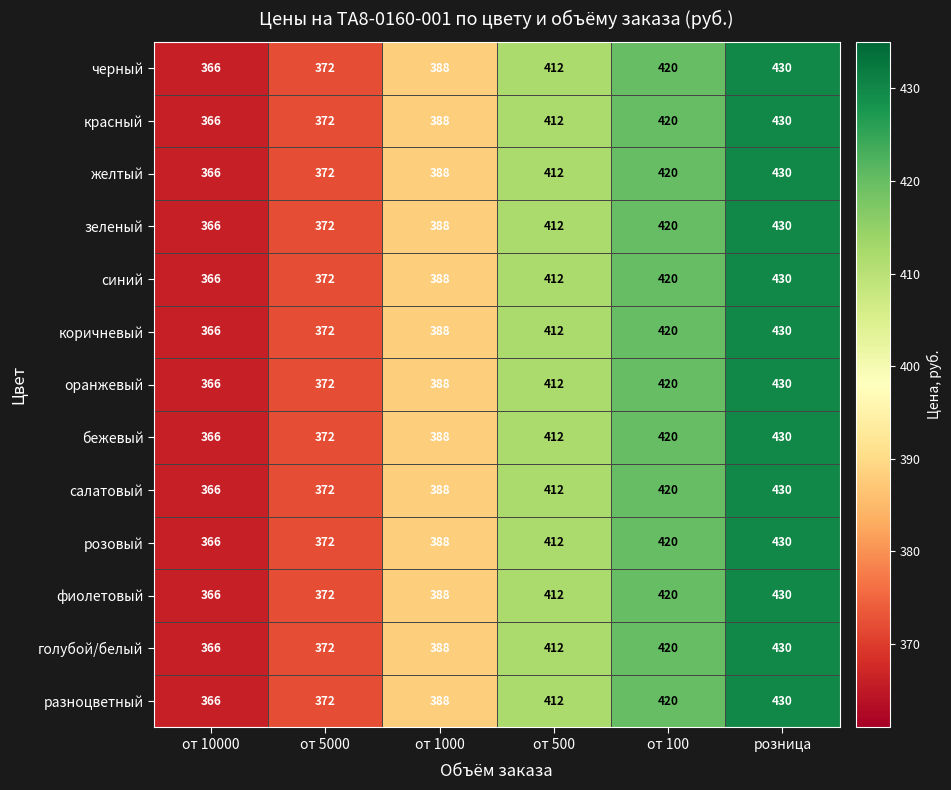

What is the maximum value shown in the chart?

430